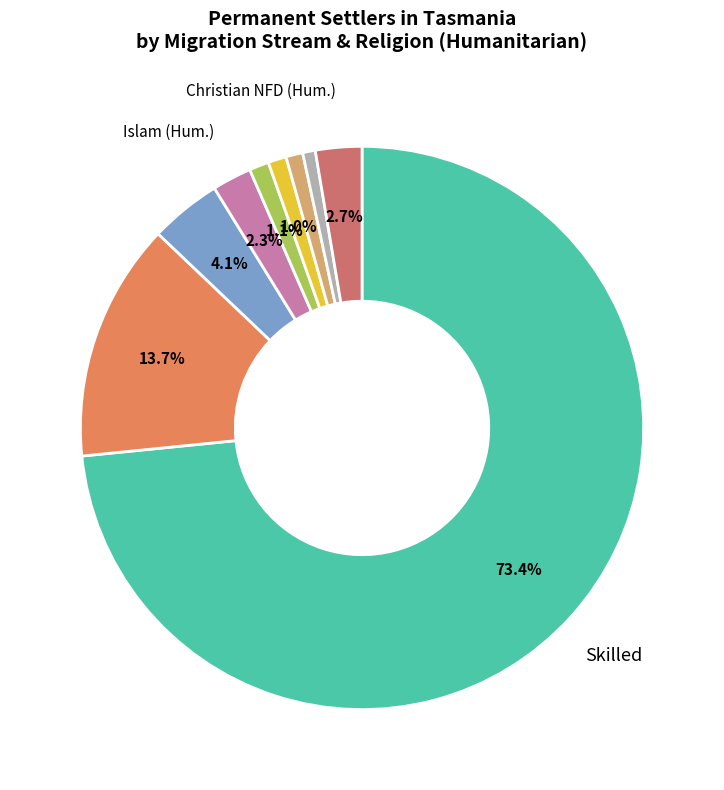

Is there a majority slice in this chart?

Yes